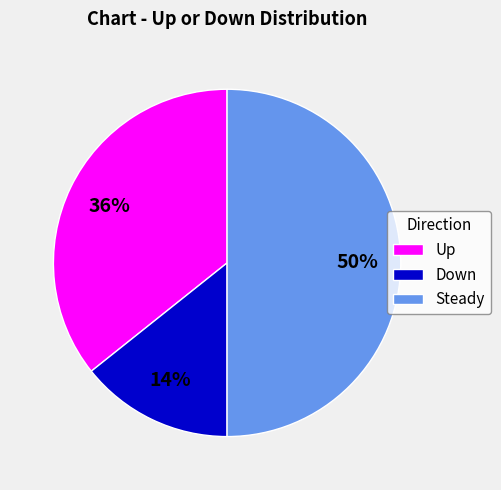

To the nearest percent, what portion does Up represent?

36%